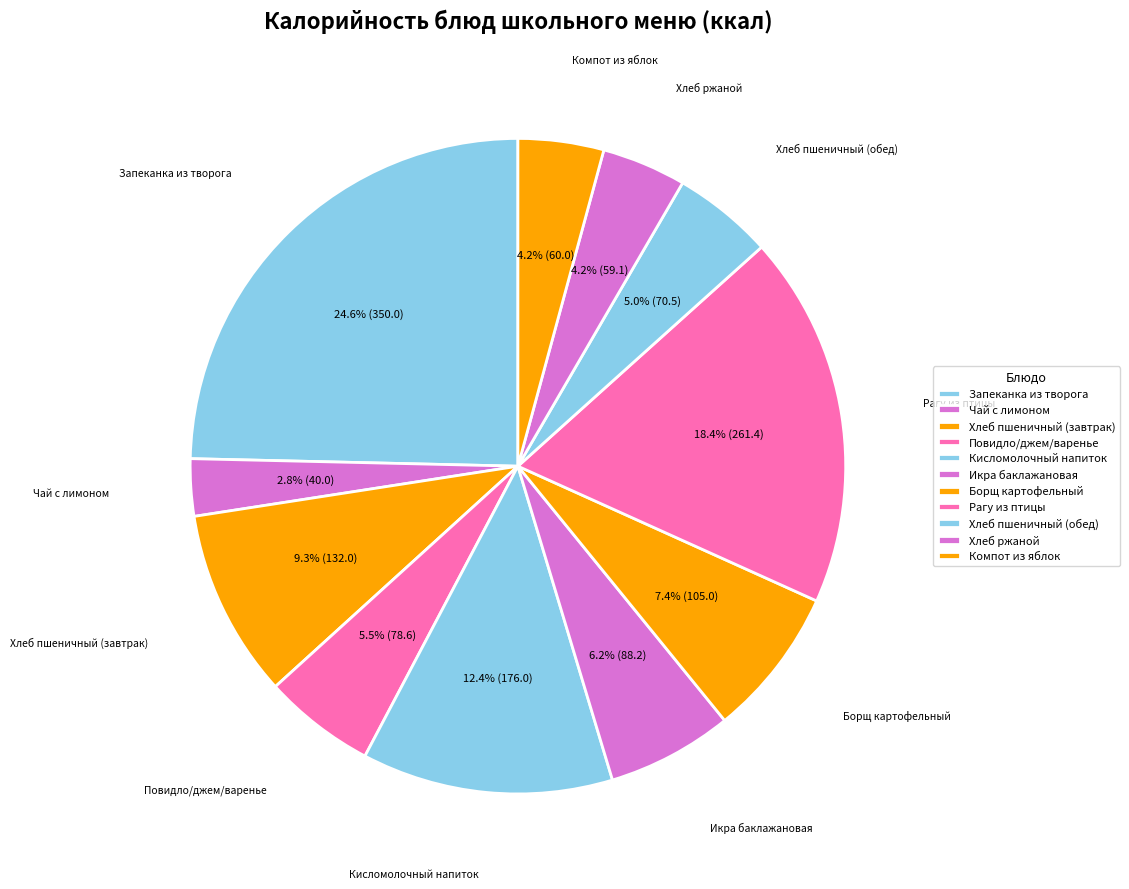

What is the ratio of the value at Хлеб пшеничный (завтрак) to the value at Кисломолочный напиток?

0.8